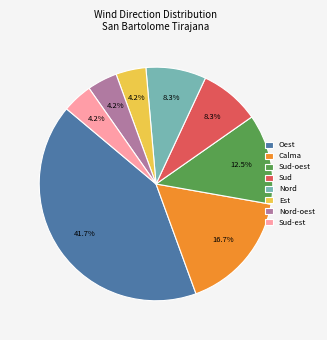

Which category has the biggest portion of the pie?

Oest